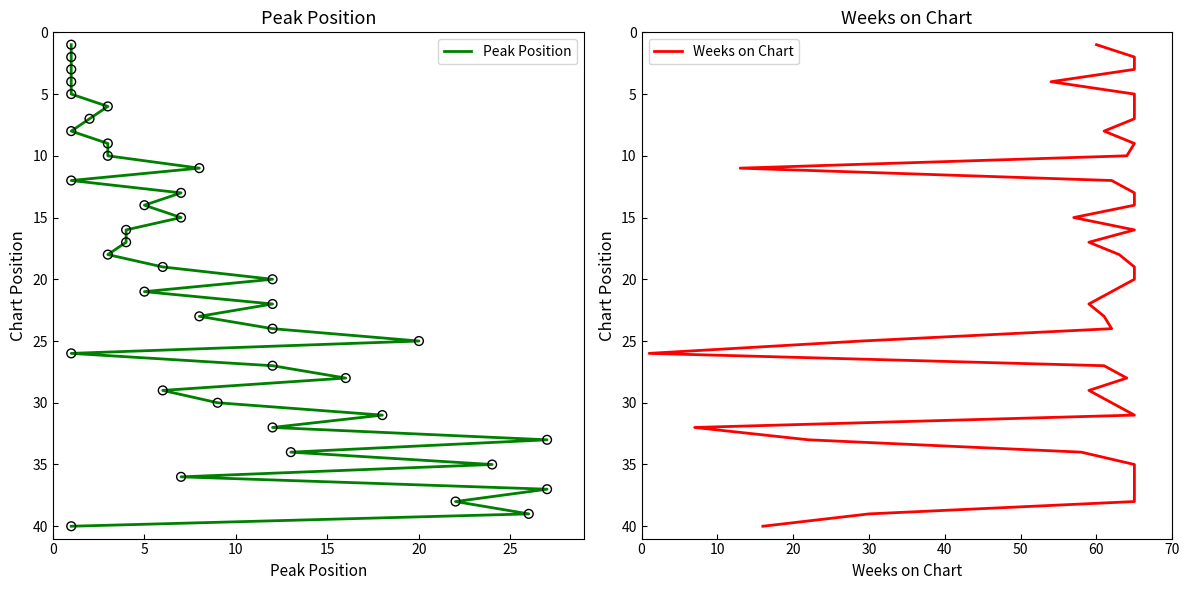

What are all the series names shown in the legend?

Peak Position, Weeks on Chart